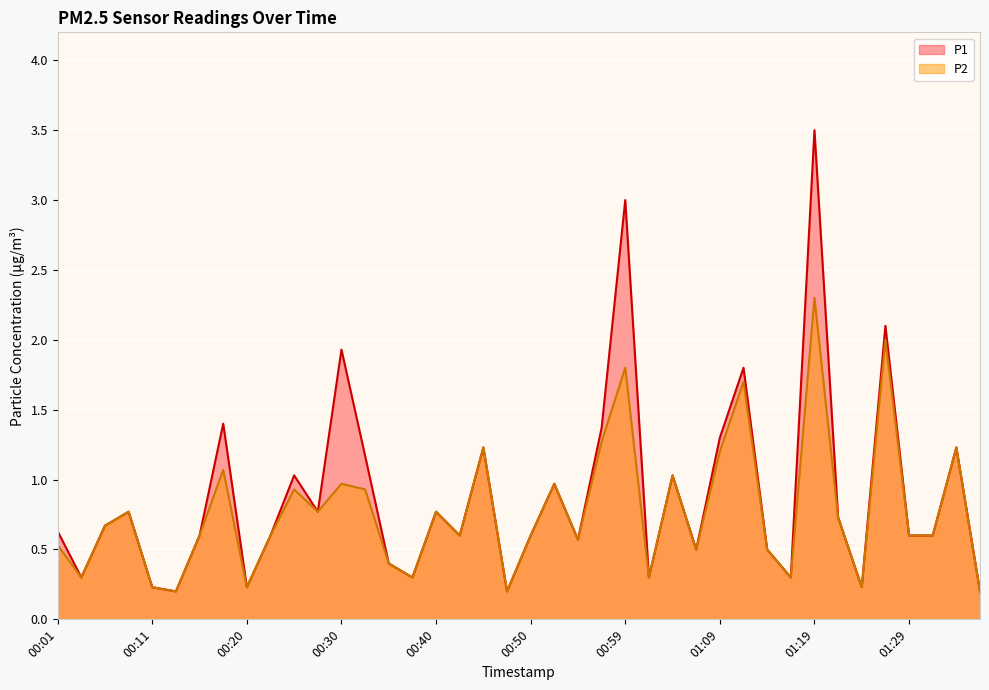

What is the approximate value of P2 at 01:24?

0.2